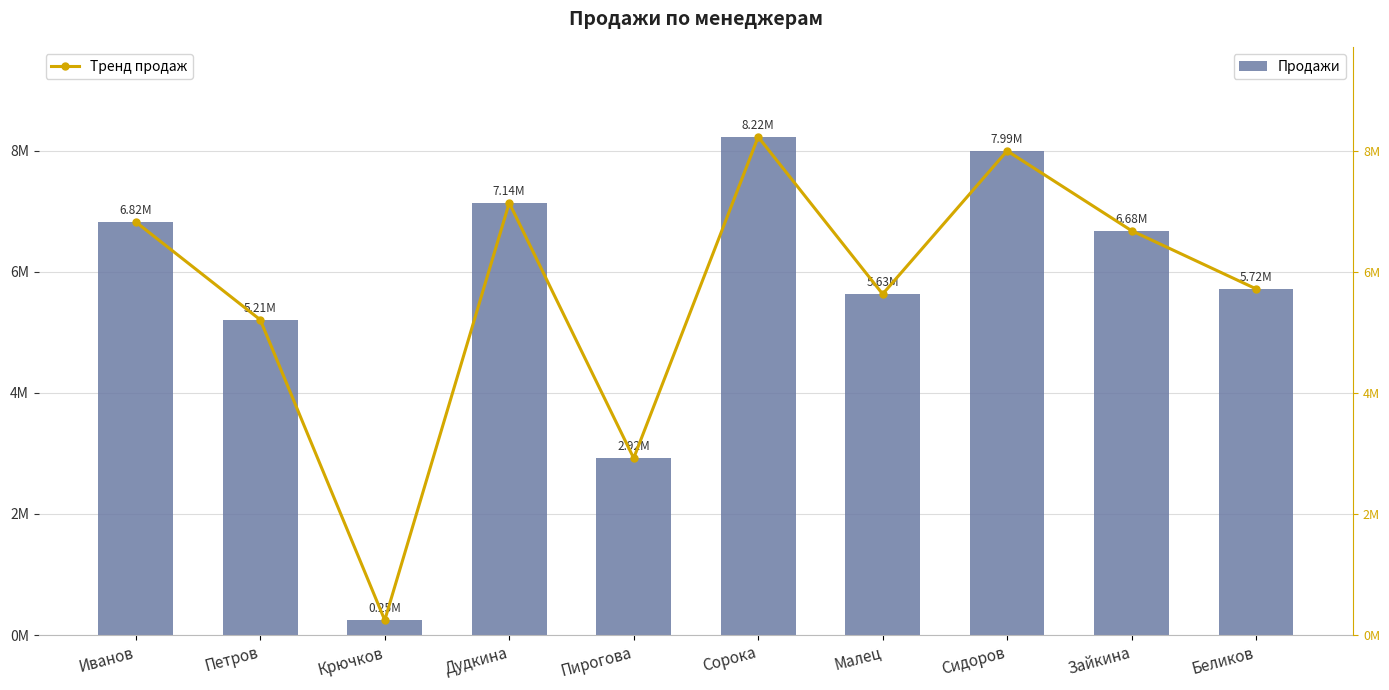

What is the label of the 7th bar from the left?

Малец